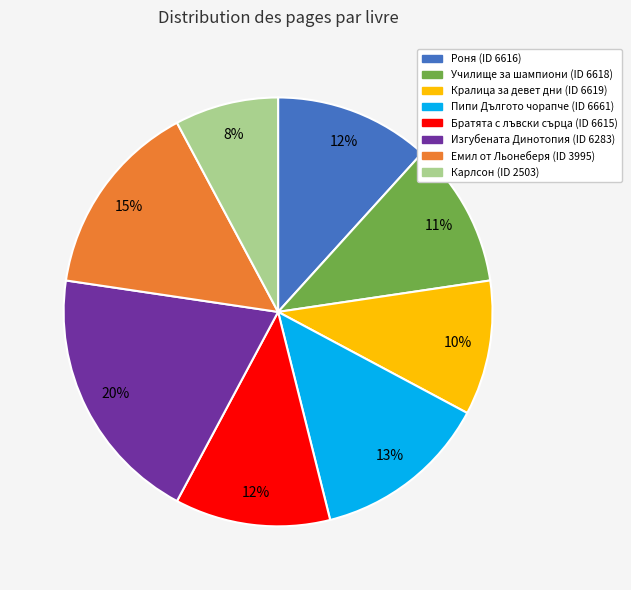

To the nearest percent, what is the average slice percentage?

12%